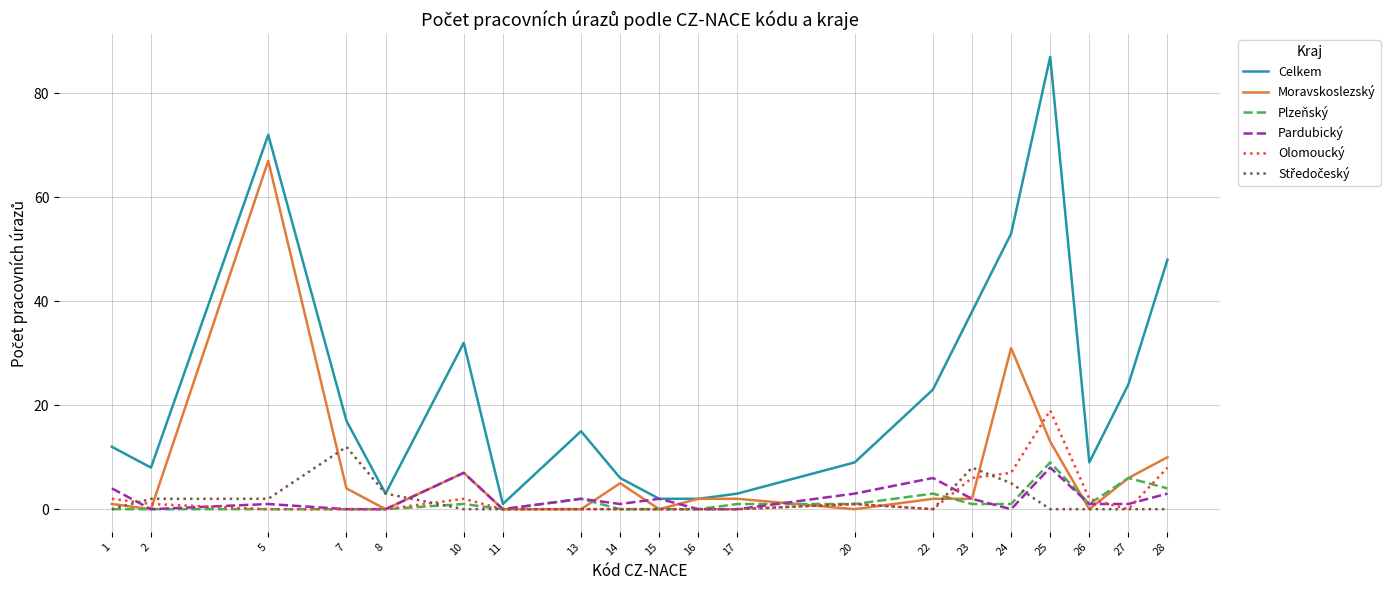

What is the maximum value shown in the chart?

87